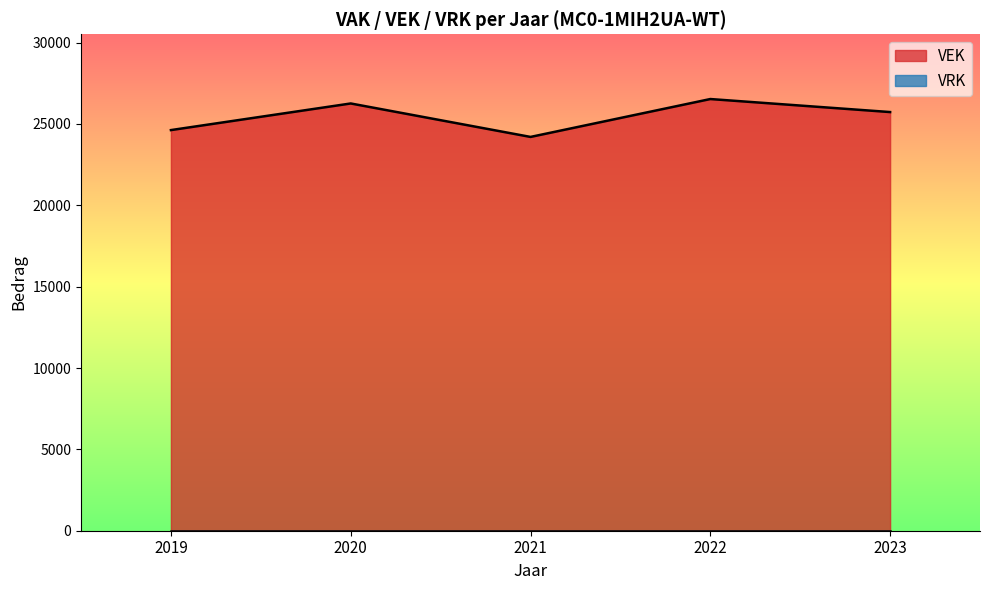

Rank the series by their average value, from lowest to highest.

VRK, VEK